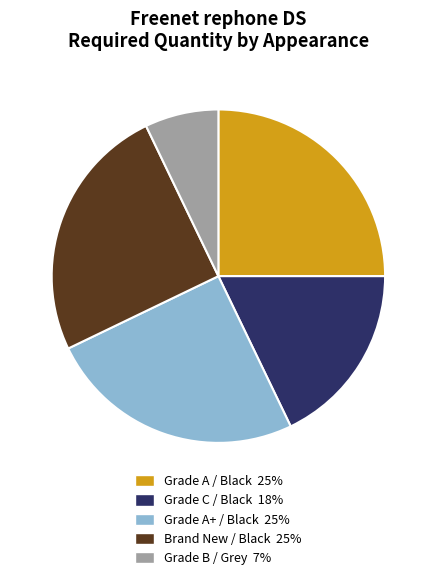

Is there any slice that represents more than half of the pie?

No